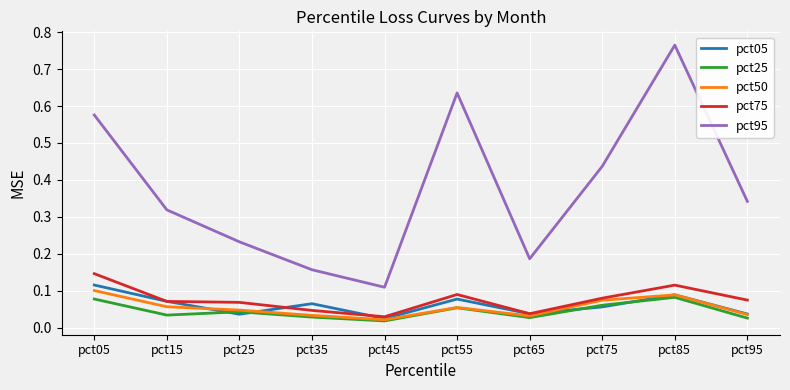

At which category is the sum across all series the highest?

pct85